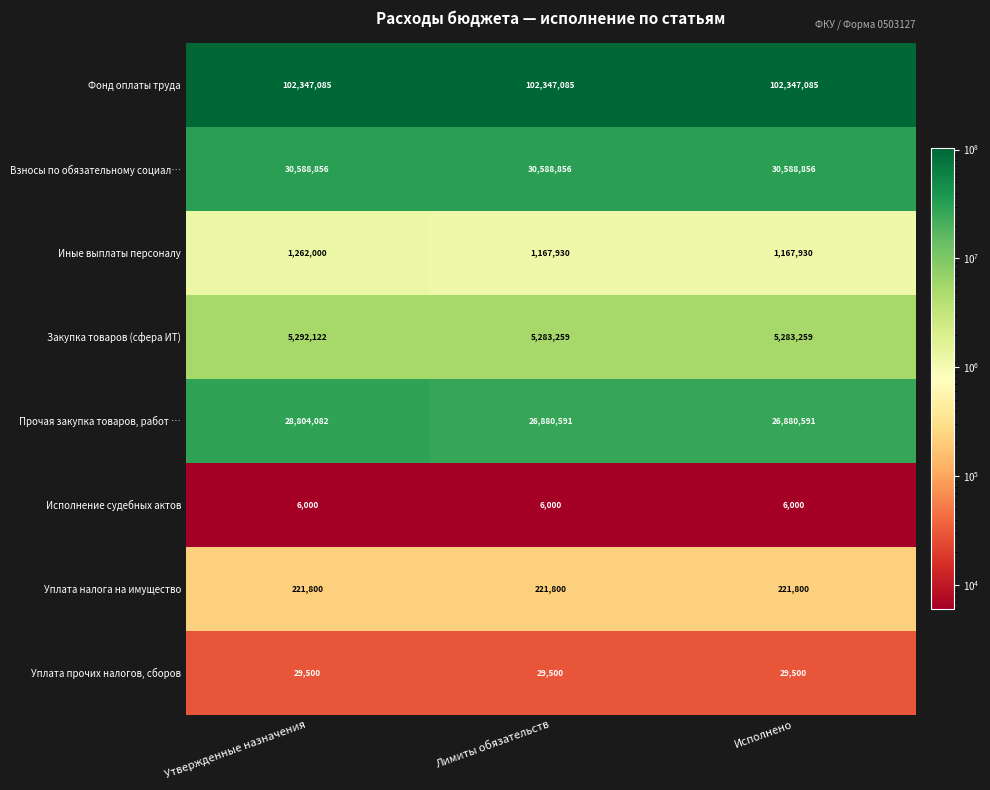

At how many categories does at least one series exceed 68969701?

3